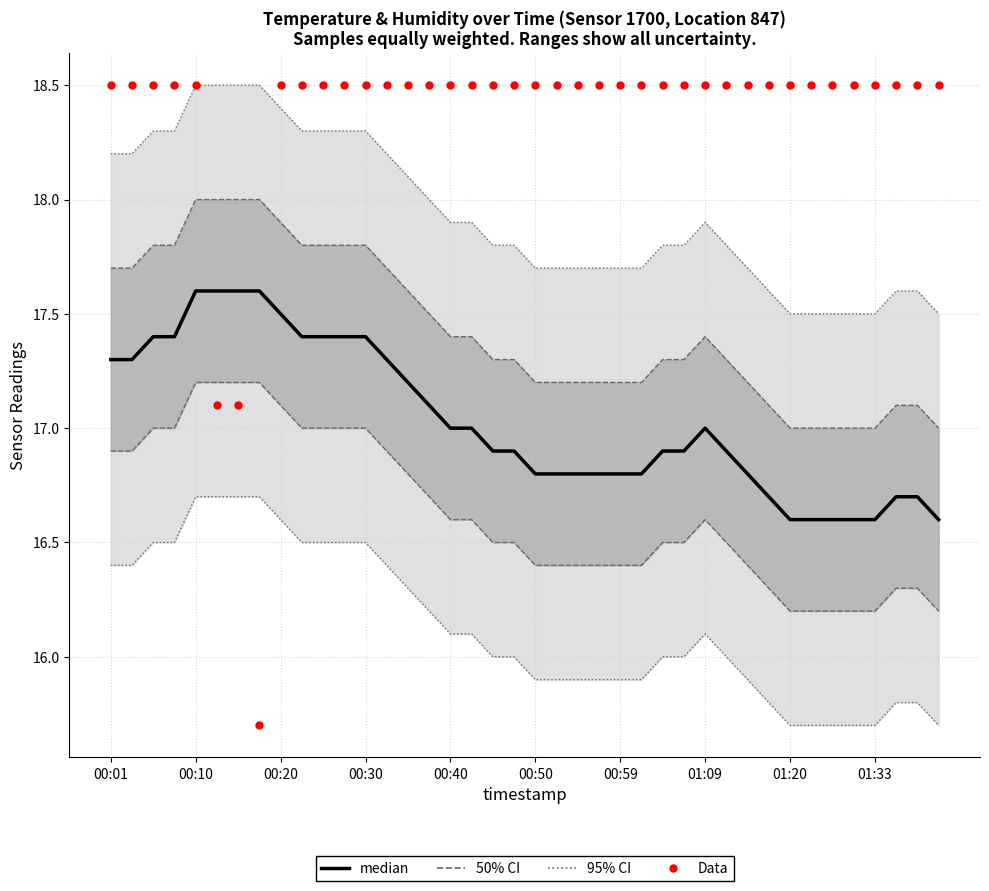

Which series has the largest total across all categories?

Data